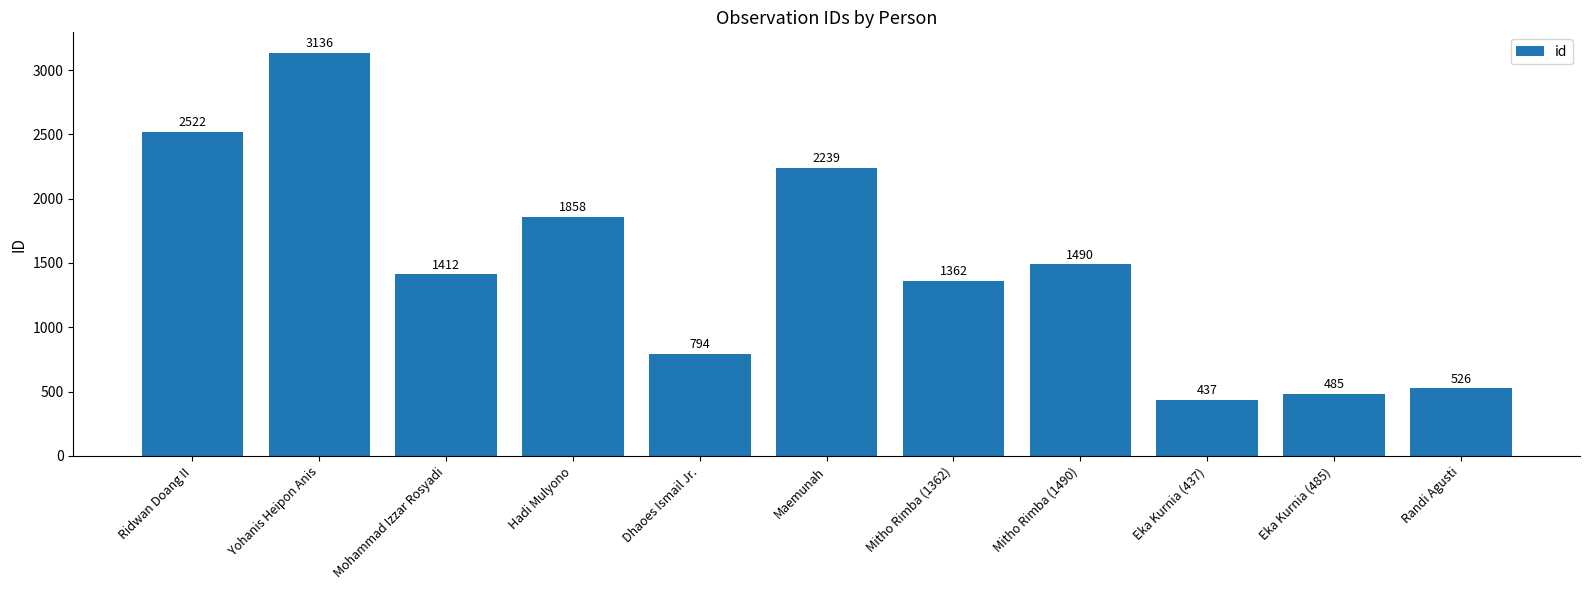

Reading left to right, extract all data points from this chart.

Ridwan Doang II=2522	Yohanis Heipon Anis=3136	Mohammad Izzar Rosyadi=1412	Hadi Mulyono=1858	Dhaoes Ismail Jr.=794	Maemunah=2239	Mitho Rimba (1362)=1362	Mitho Rimba (1490)=1490	Eka Kurnia (437)=437	Eka Kurnia (485)=485	Randi Agusti=526